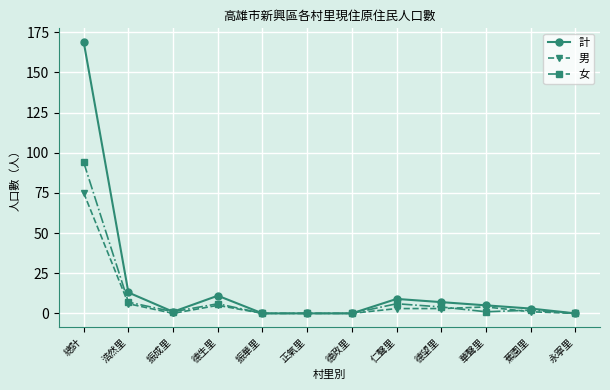

At how many categories does at least one series exceed 58?

1